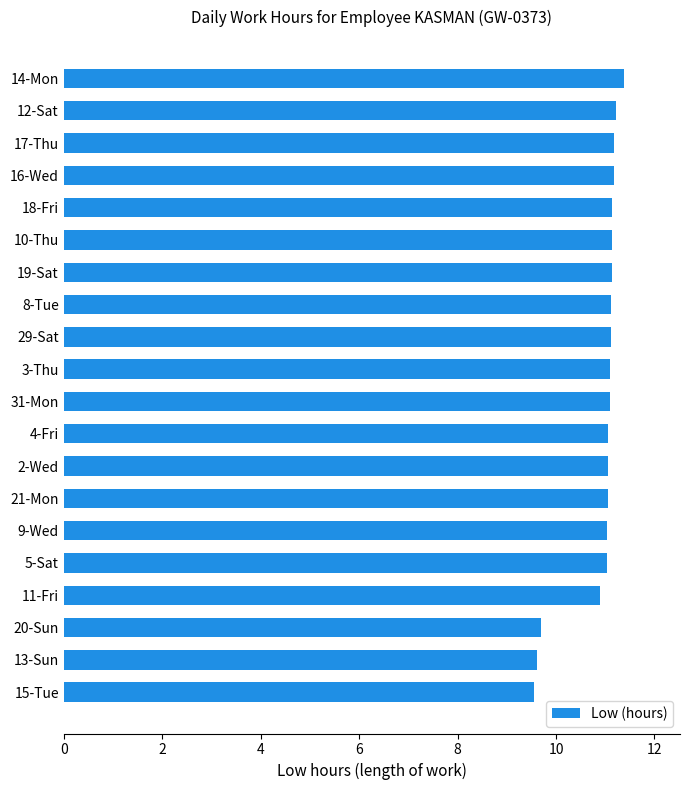

How many distinct data groups are displayed?

1